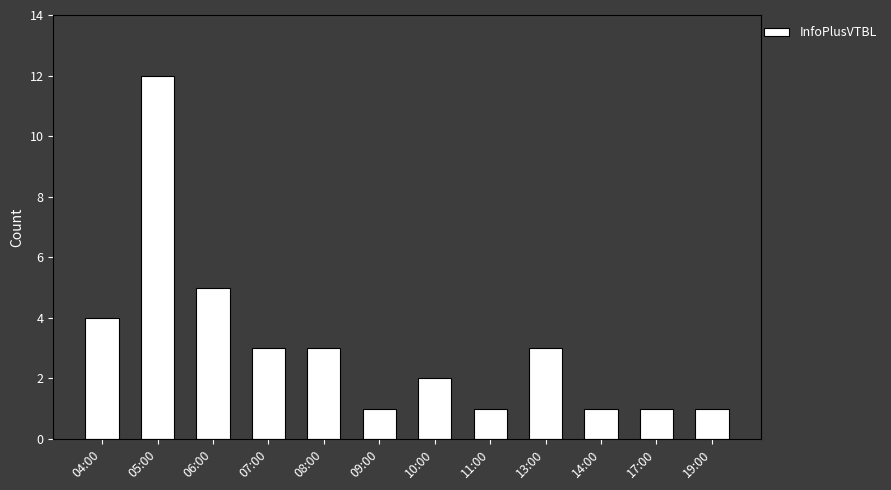

What is the label of the 9th bar from the right?

07:00